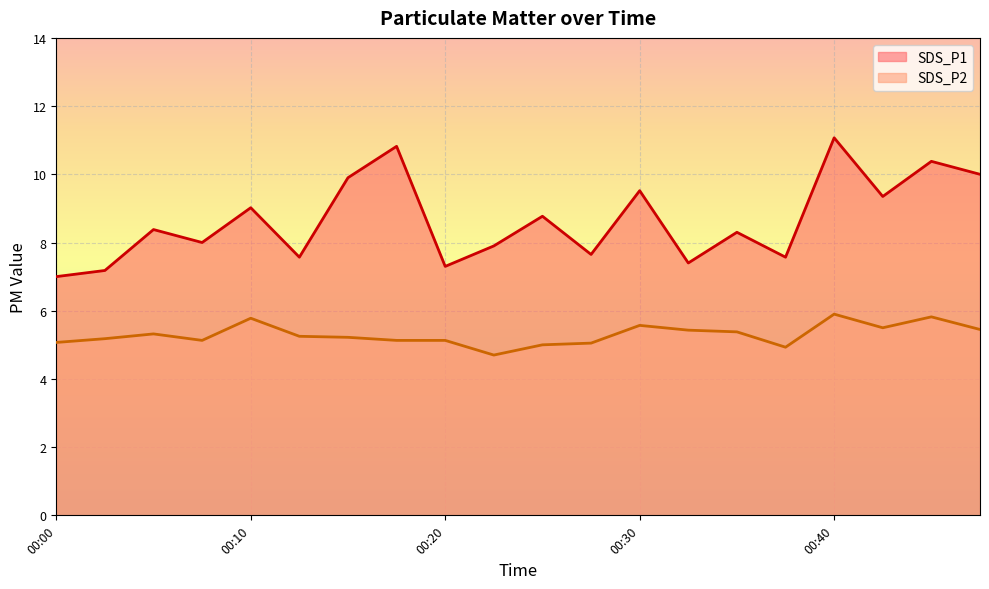

Which series has the widest spread of values?

SDS_P1